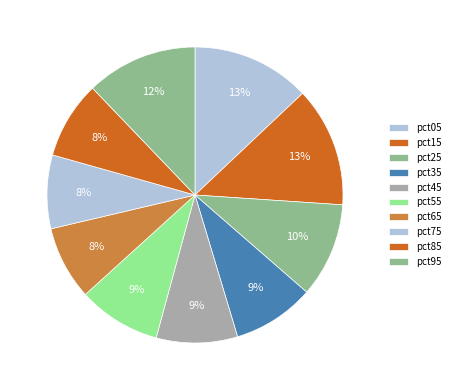

How much of the chart is everything except pct35?

91.0%